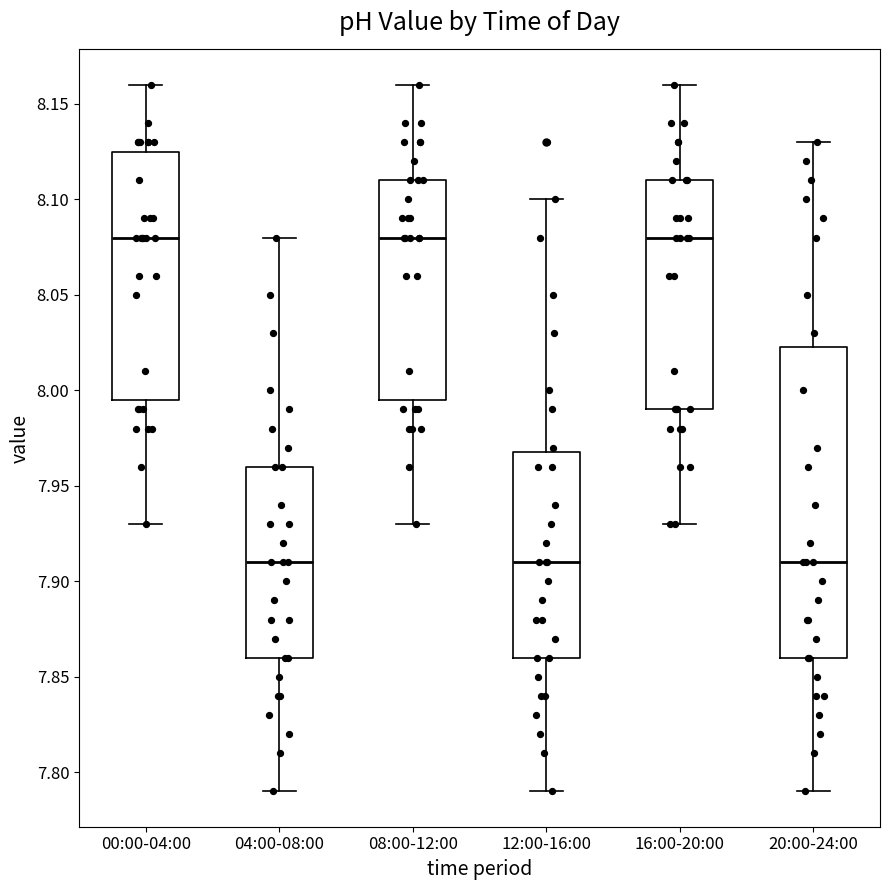

Which box is the tallest, from its lower edge to its upper edge?

20:00-24:00